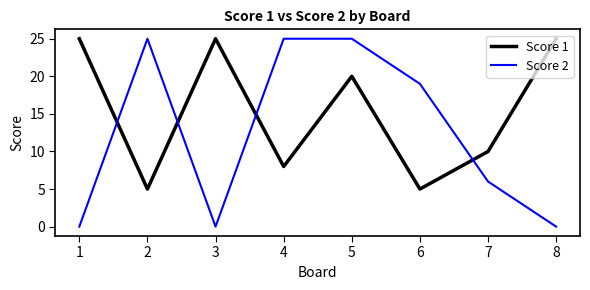

At which category is the sum across all series the highest?

5